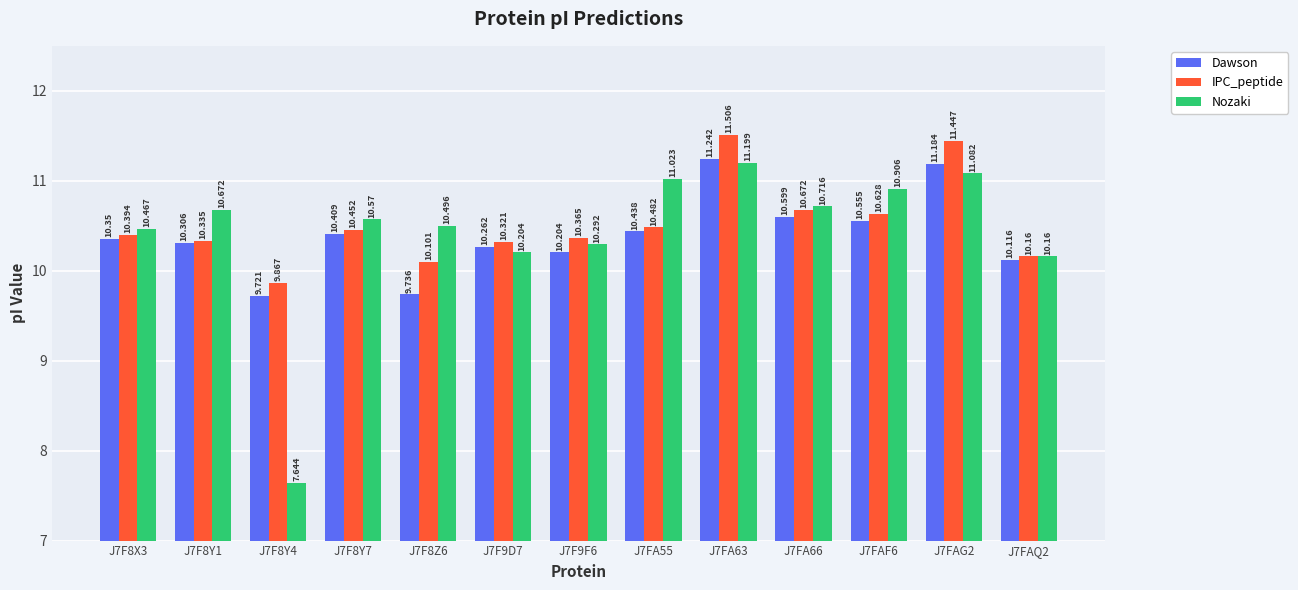

What is the label of the 1st bar from the right?

J7FAQ2